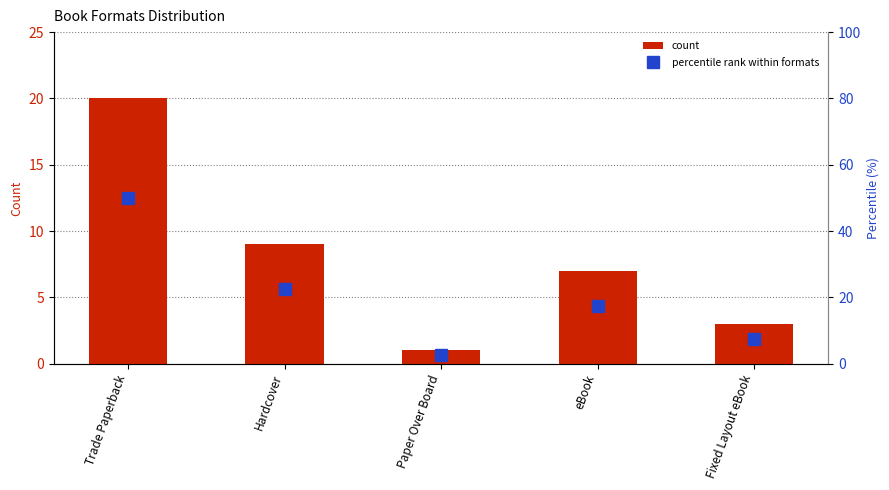

Between Hardcover and Paper Over Board, which is larger?

Hardcover